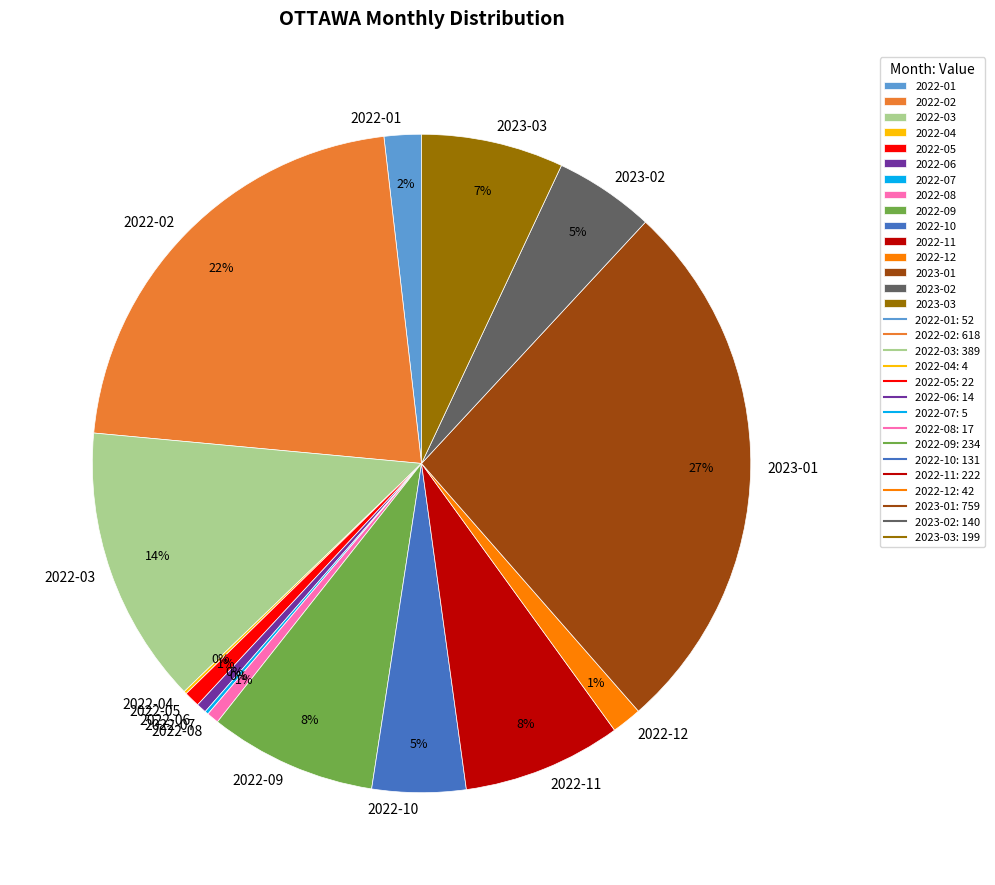

Which slice is the largest?

2023-01